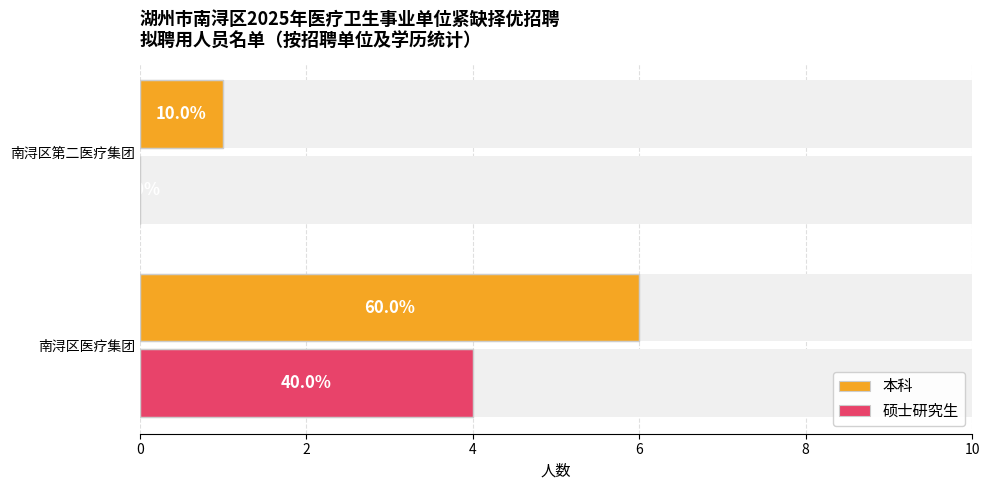

List the labels in order of 本科 value, smallest first.

南浔区第二医疗集团, 南浔区医疗集团